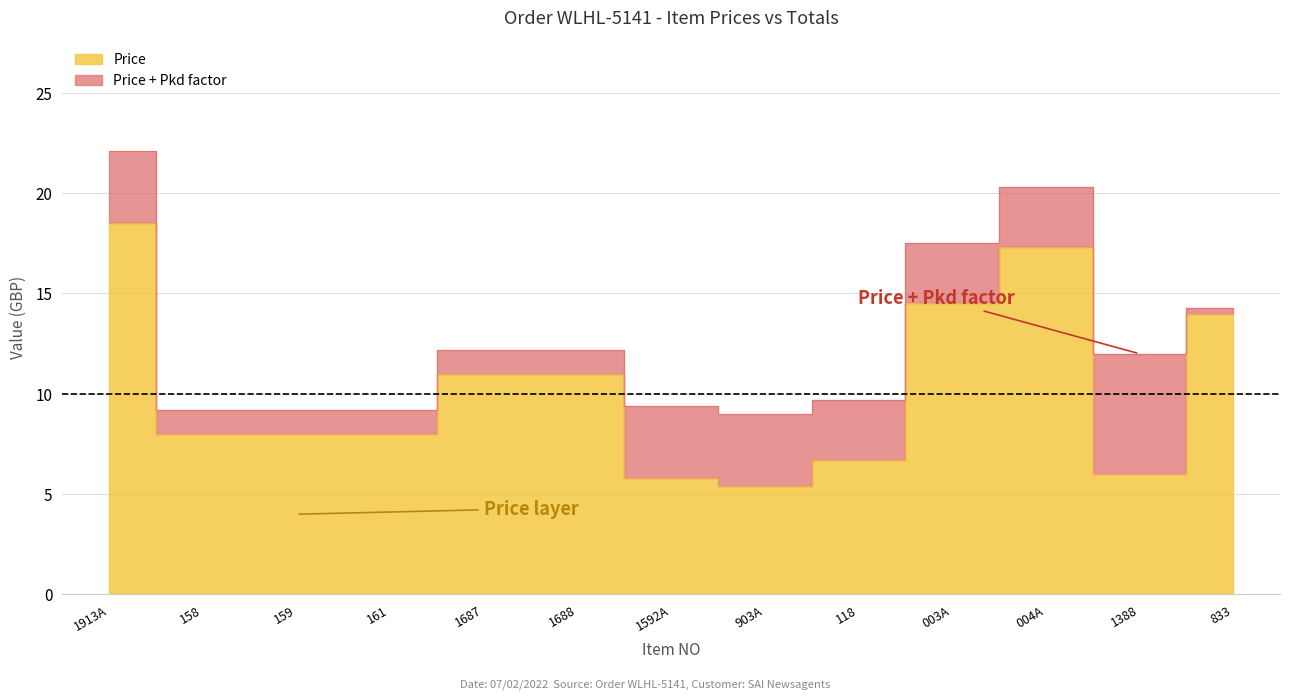

How many lines are shown in the chart?

1